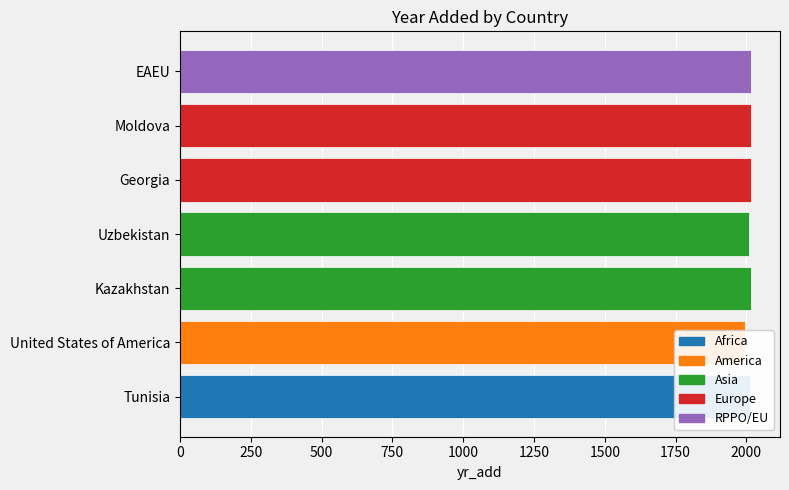

What is the sum of all values?

14083